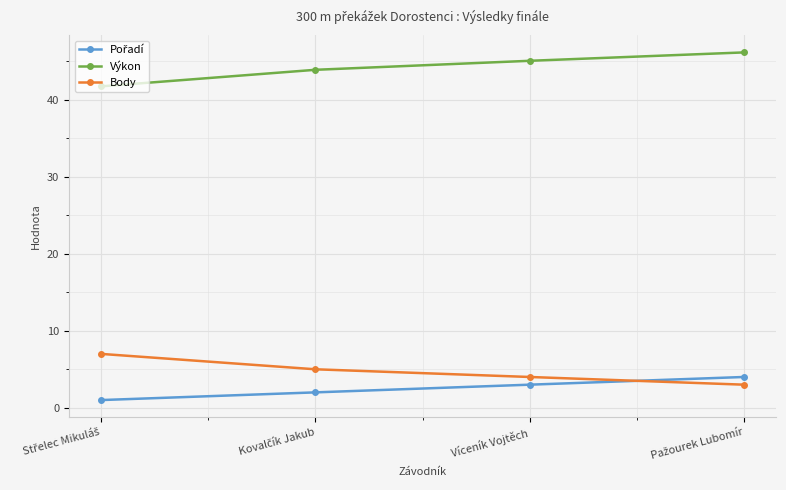

What position from the right is Víceník Vojtěch?

2